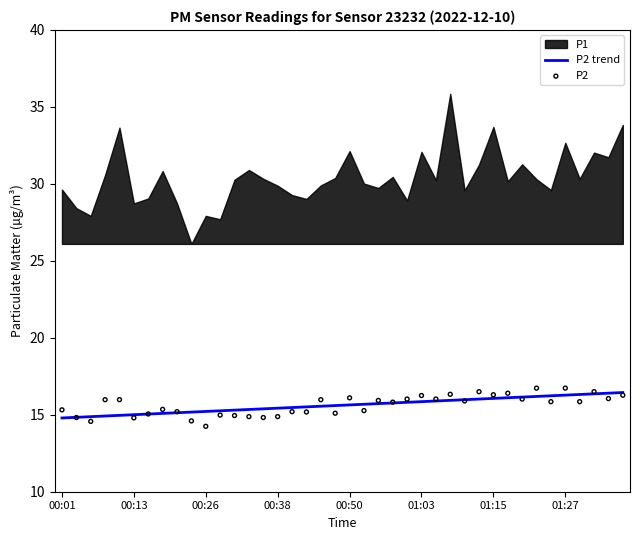

True or false: P2 trend has a value of 16.1 at 01:15.

True